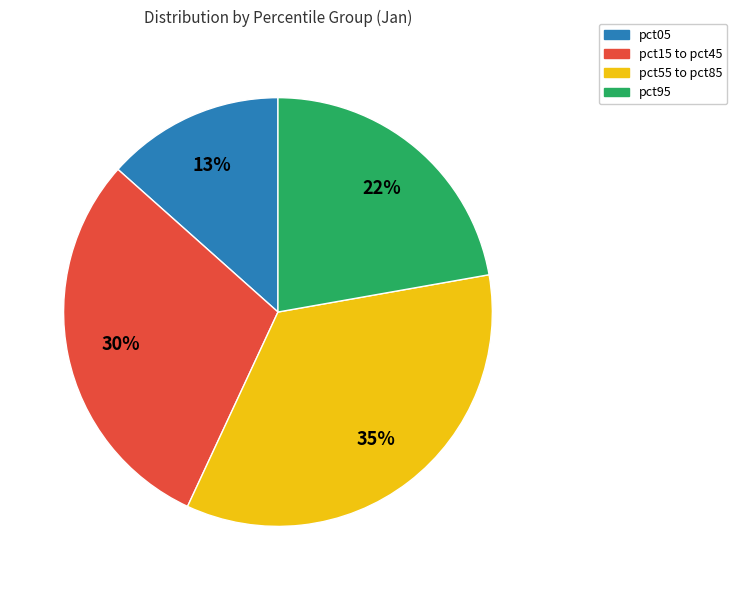

To the nearest percent, what is the average slice percentage?

25%